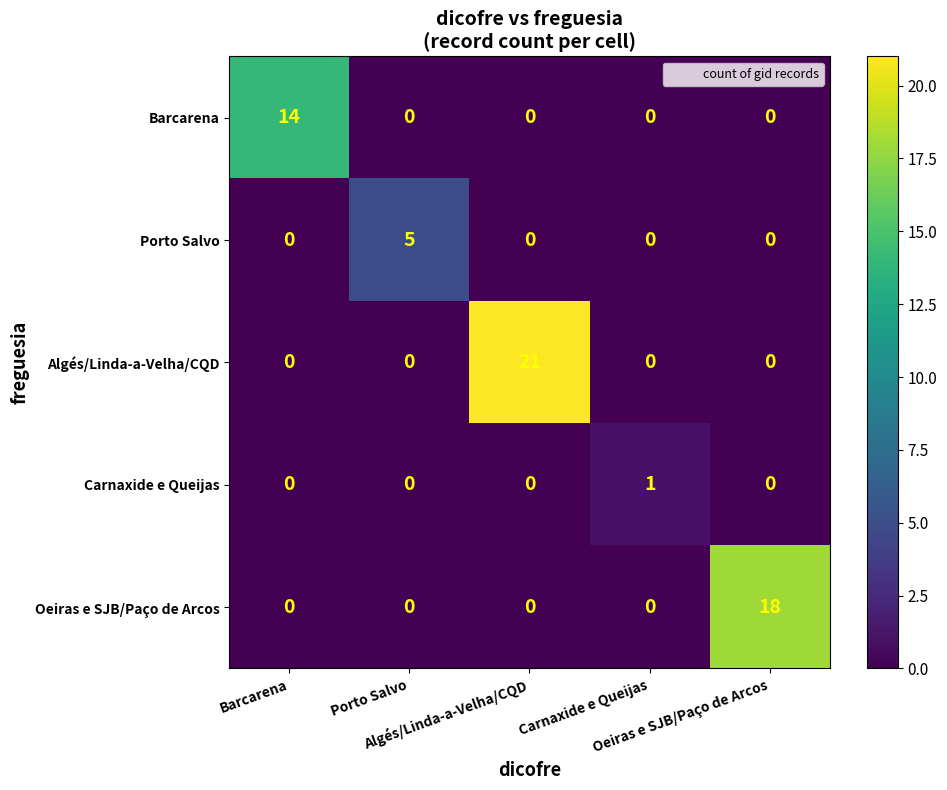

At how many categories does at least one series exceed 10?

3